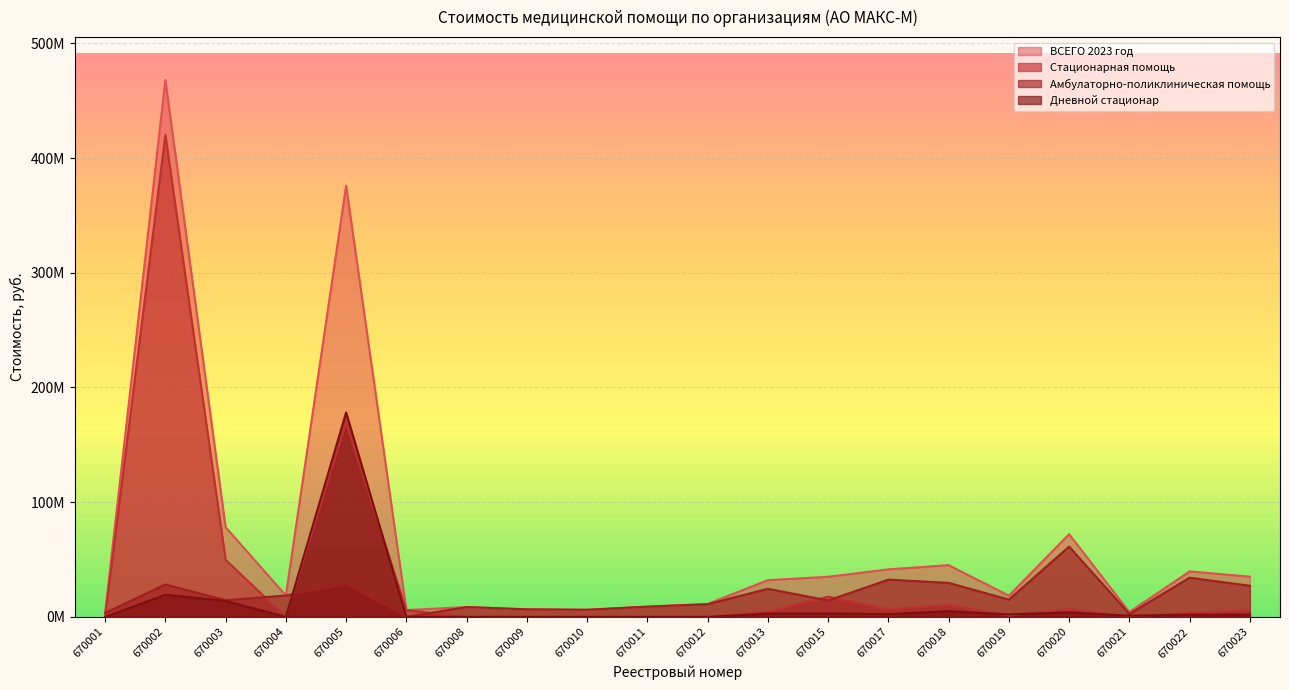

What is the spread (max minus min) of values at 670013?

29094312.1